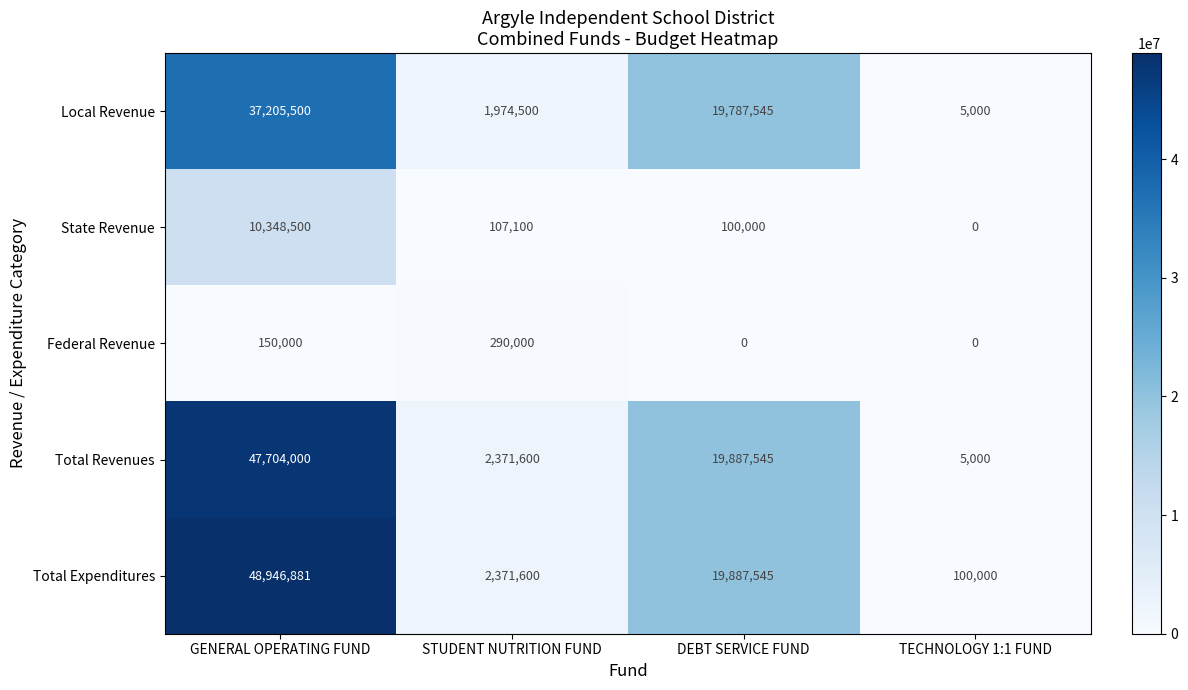

Reading left to right, what are all the values shown in this chart?

Local Revenue: 37205500	1974500	19787545	5000
State Revenue: 10348500	107100	100000	0
Federal Revenue: 150000	290000	0	0
Total Revenues: 47704000	2371600	19887545	5000
Total Expenditures: 48946881	2371600	19887545	100000